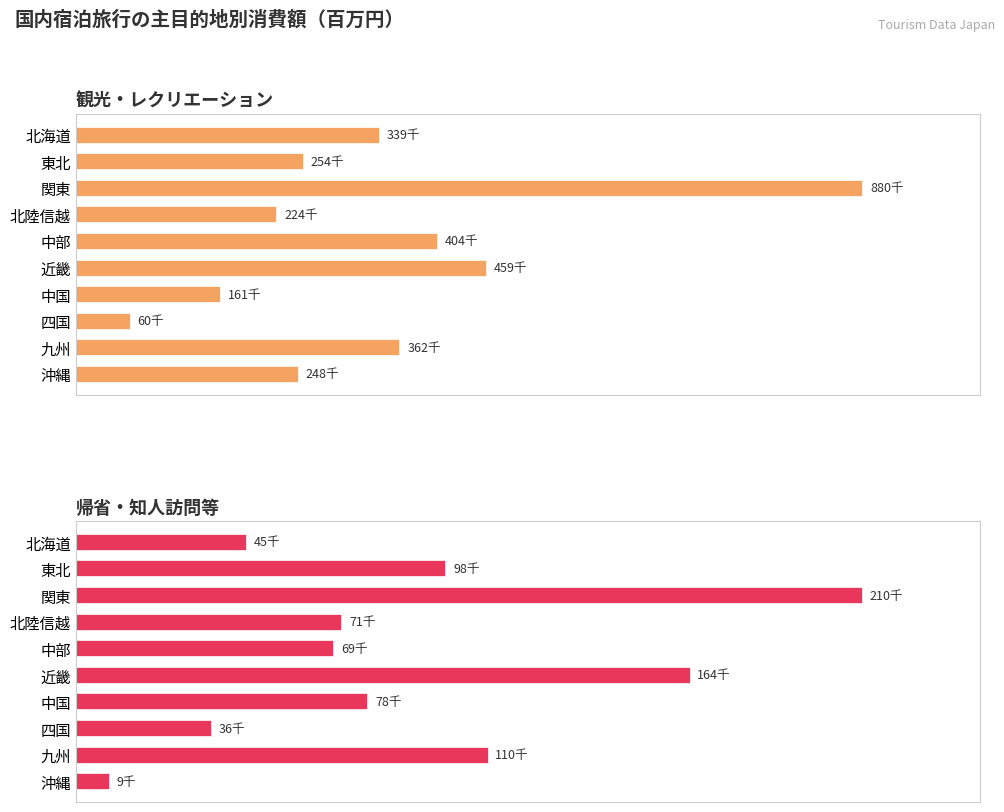

How many data points in 帰省・知人訪問等 are above 77651?

5